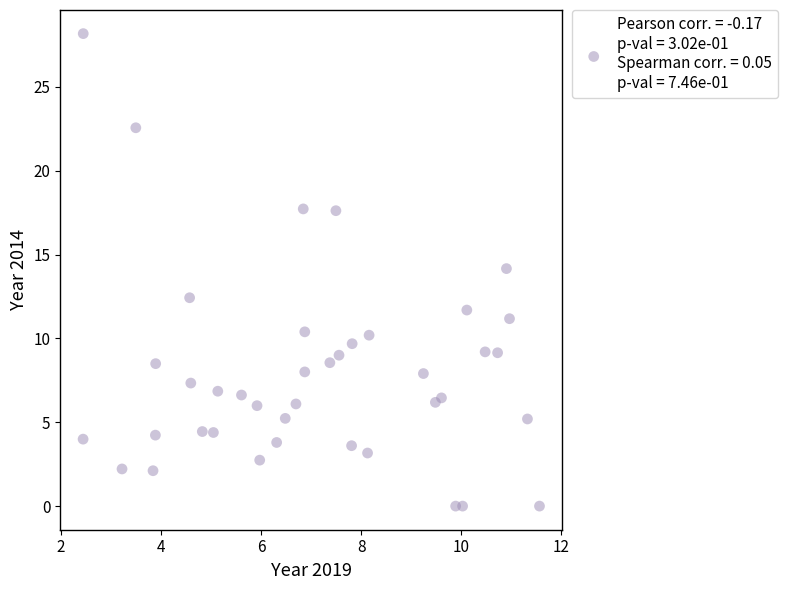

What is the range of Y values (max minus min)?

28.2